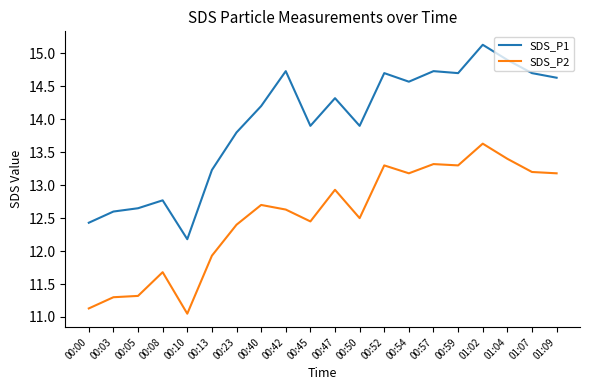

True or false: SDS_P2 and SDS_P1 intersect in this chart.

False